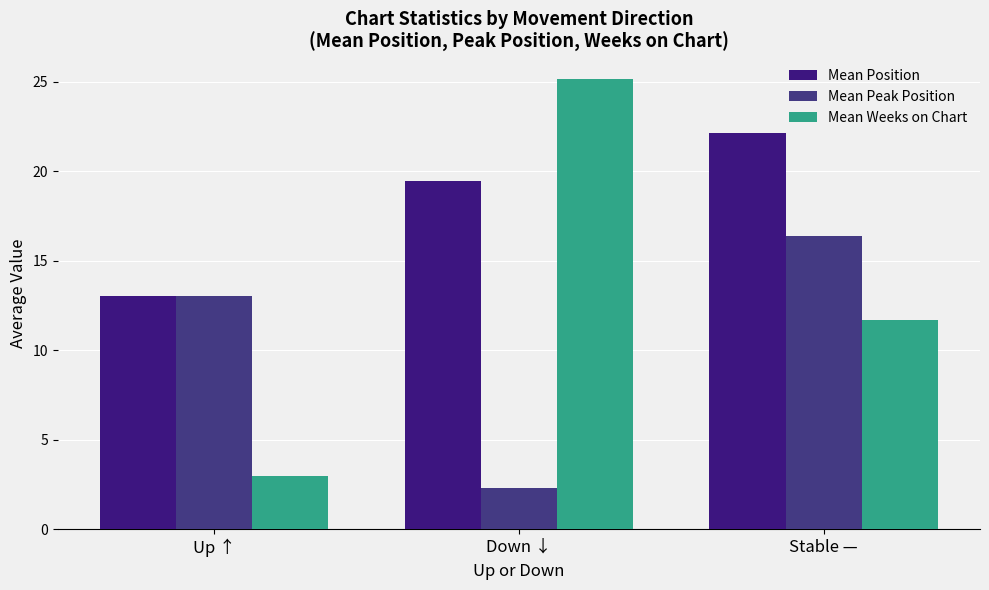

At which category is the sum across all series the highest?

Stable —